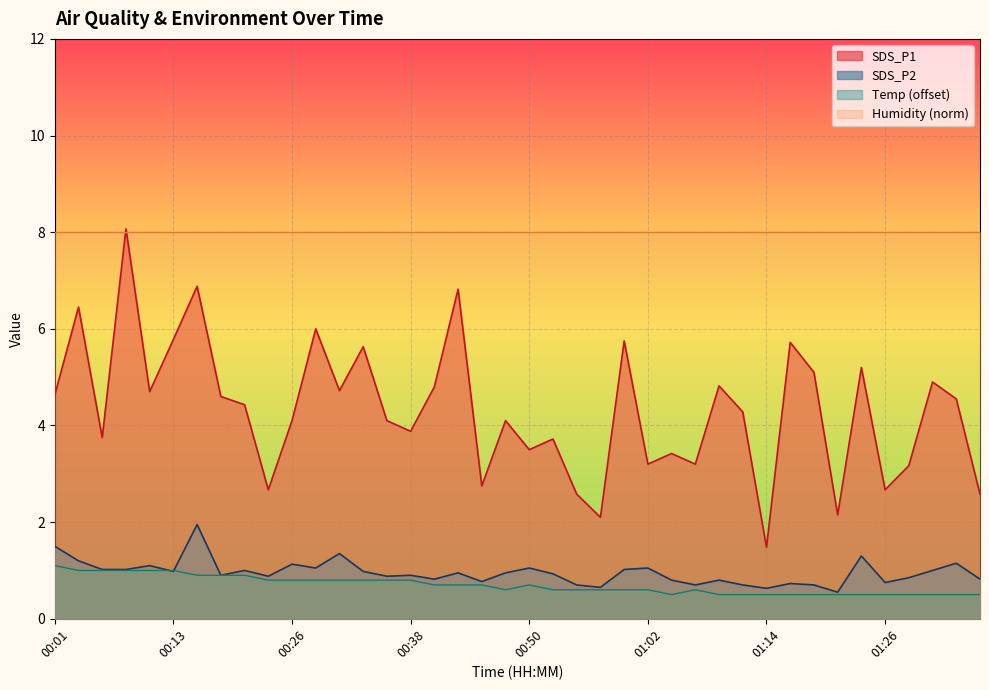

How many distinct data groups are displayed?

4